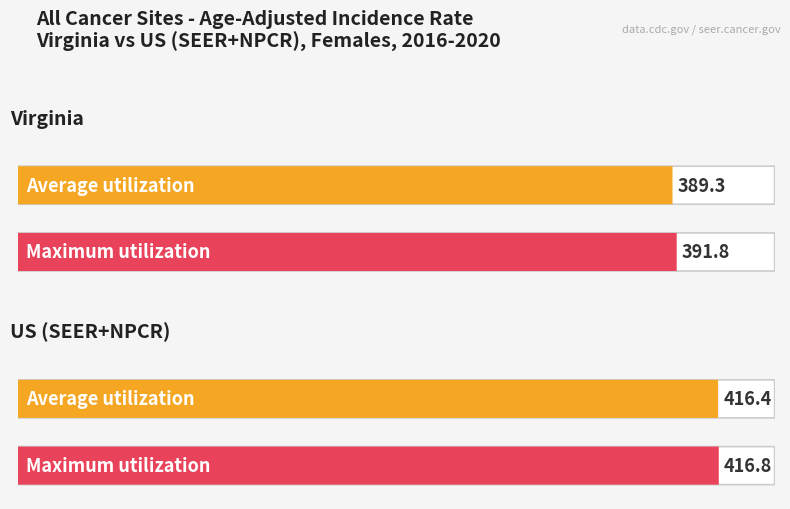

Where does the Maximum utilization series first go above 416?

US (SEER+NPCR)